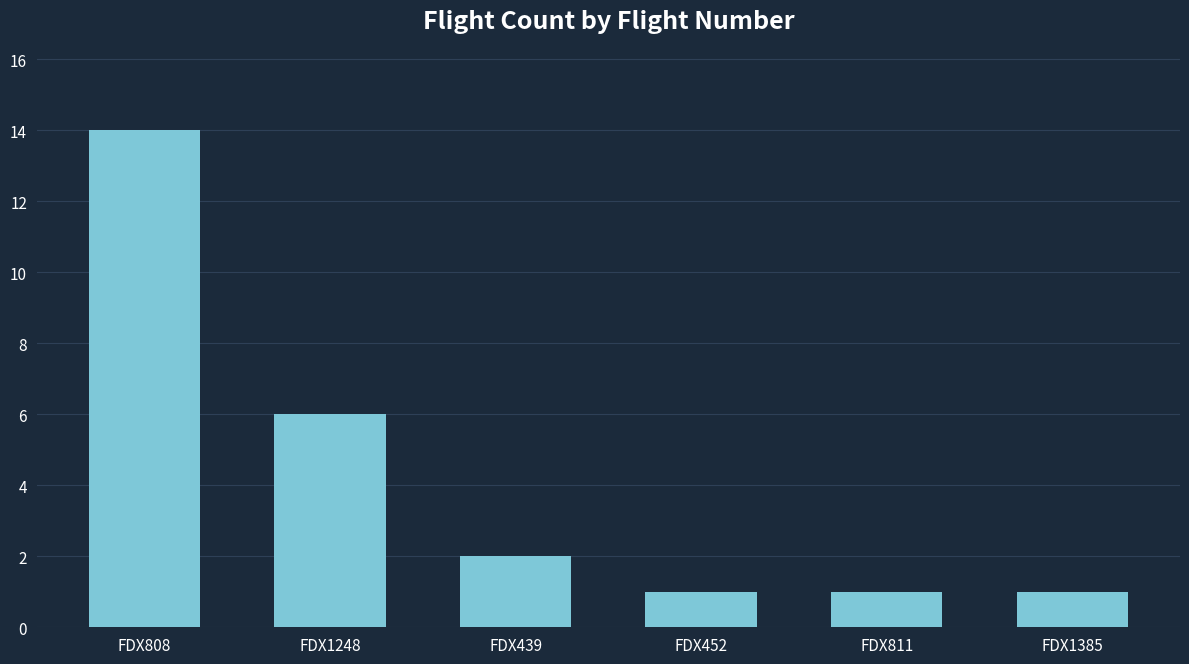

What is the ratio of the value at FDX1248 to the value at FDX439?

3.0